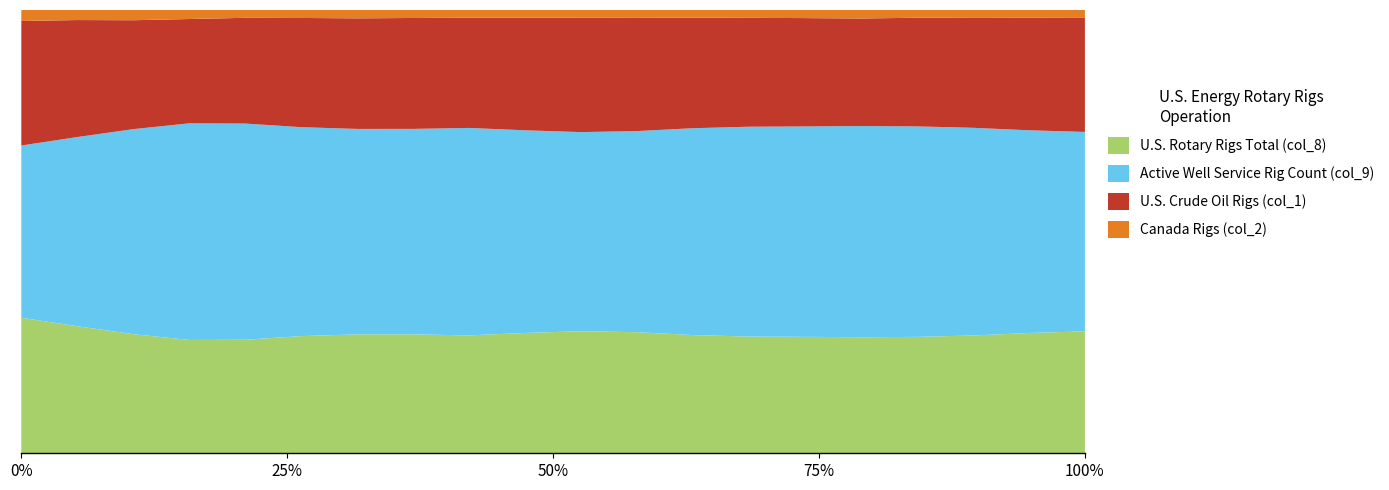

Reading right to left, what are all the values shown in this chart?

U.S. Rotary Rigs Total (col_8): 1974-08=1518	1974-07=1480	1974-06=1432	1974-05=1413	1974-04=1381	1974-03=1367	1974-02=1355	1974-01=1372	1973-12=1405	1973-11=1390	1973-10=1334	1973-09=1266	1973-08=1222	1973-07=1156	1973-06=1118	1973-05=1046	1973-04=993	1973-03=1049	1973-02=1126	1973-01=1219
Active Well Service Rig Count (col_9): 1974-08=2483	1974-07=2494	1974-06=2525	1974-05=2555	1974-04=2513	1974-03=2470	1974-02=2436	1974-01=2401	1973-12=2334	1973-11=2266	1973-10=2247	1973-09=2227	1973-08=2112	1973-07=1997	1973-06=1994	1973-05=1991	1973-04=1898	1973-03=1805	1973-02=1677	1973-01=1549
U.S. Crude Oil Rigs (col_1): 1974-08=1426	1974-07=1387	1974-06=1342	1974-05=1319	1974-04=1280	1974-03=1272	1974-02=1264	1974-01=1283	1973-12=1318	1973-11=1304	1973-10=1250	1973-09=1183	1973-08=1140	1973-07=1075	1973-06=1042	1973-05=974	1973-04=914	1973-03=959	1973-02=1037	1973-01=1120
Canada Rigs (col_2): 1974-08=92	1974-07=93	1974-06=90	1974-05=94	1974-04=101	1974-03=95	1974-02=91	1974-01=89	1973-12=87	1973-11=86	1973-10=84	1973-09=83	1973-08=82	1973-07=81	1973-06=76	1973-05=72	1973-04=79	1973-03=90	1973-02=89	1973-01=99